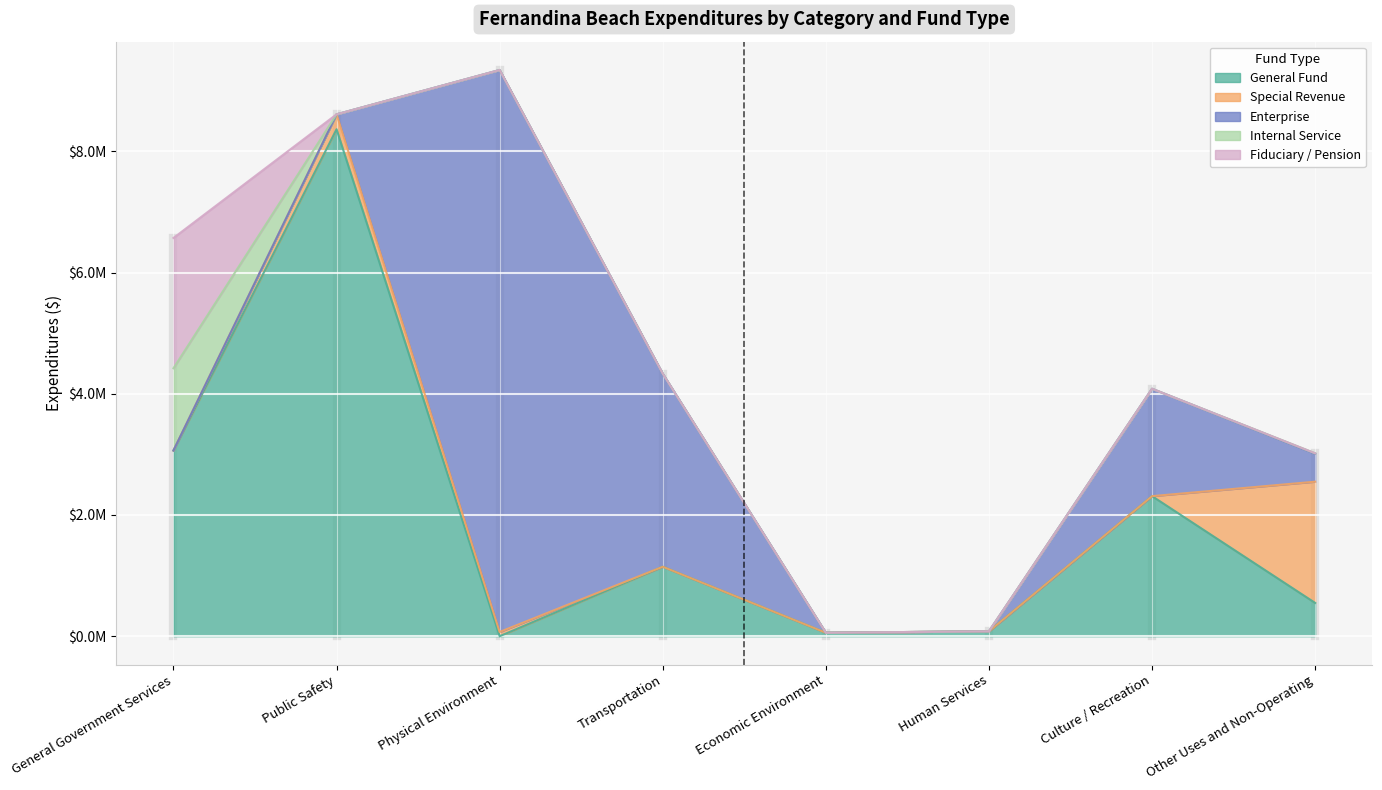

True or false: Internal Service has more than 1 interior local peaks.

False